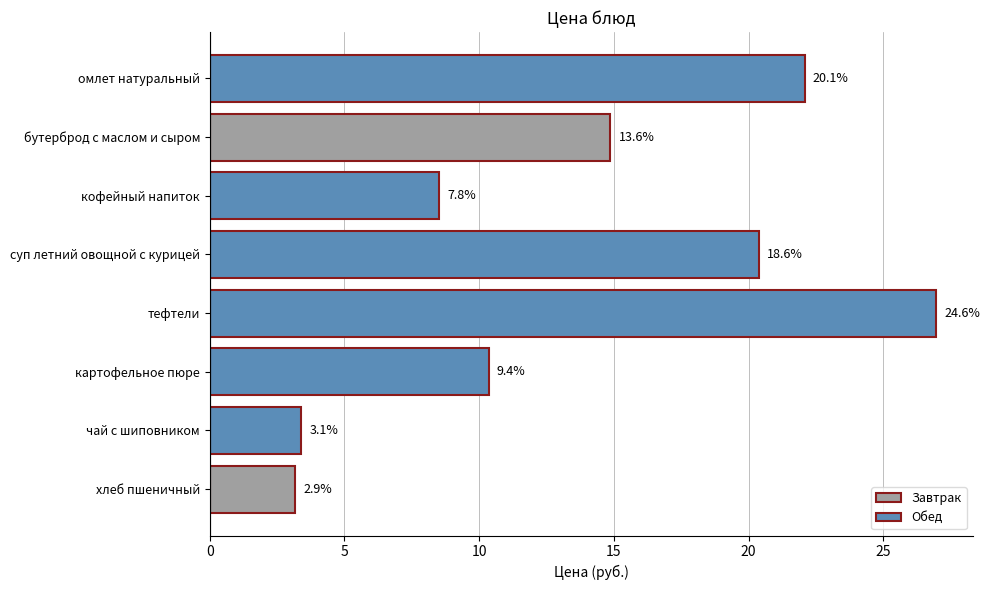

What is the sum of all values?

109.7